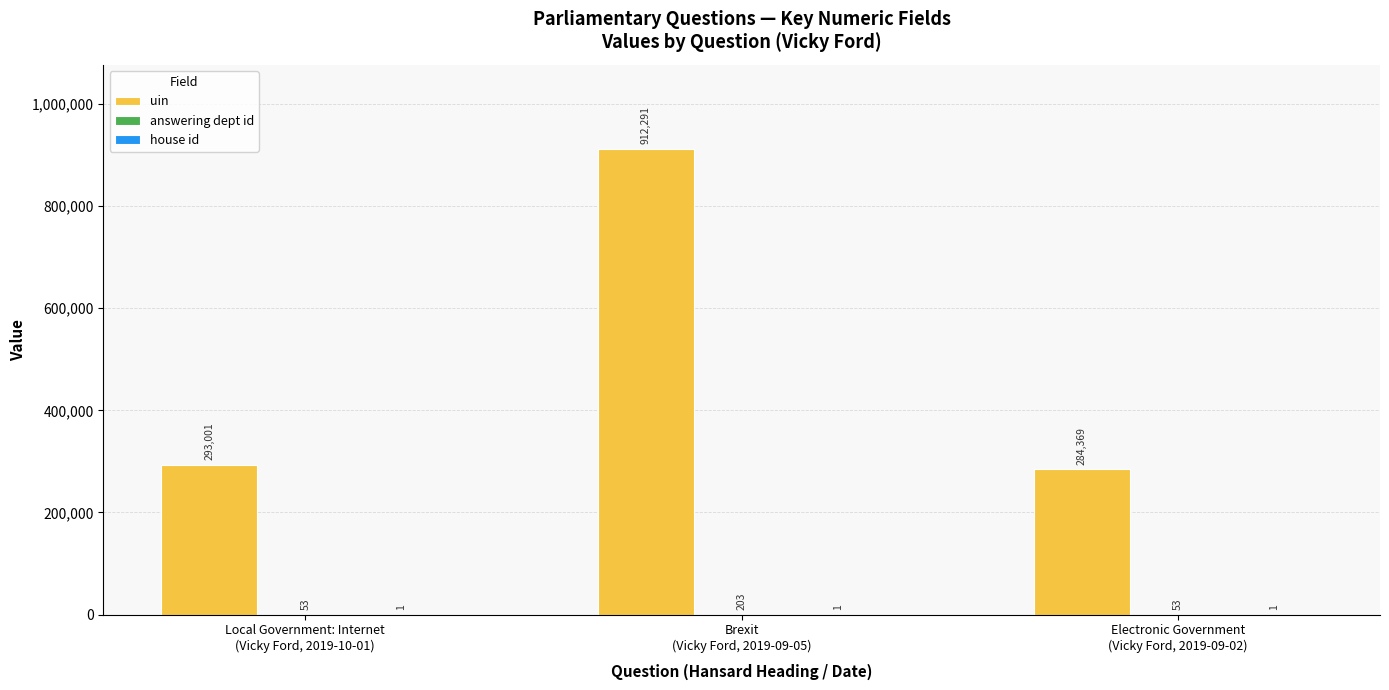

Which series has the largest total across all categories?

uin